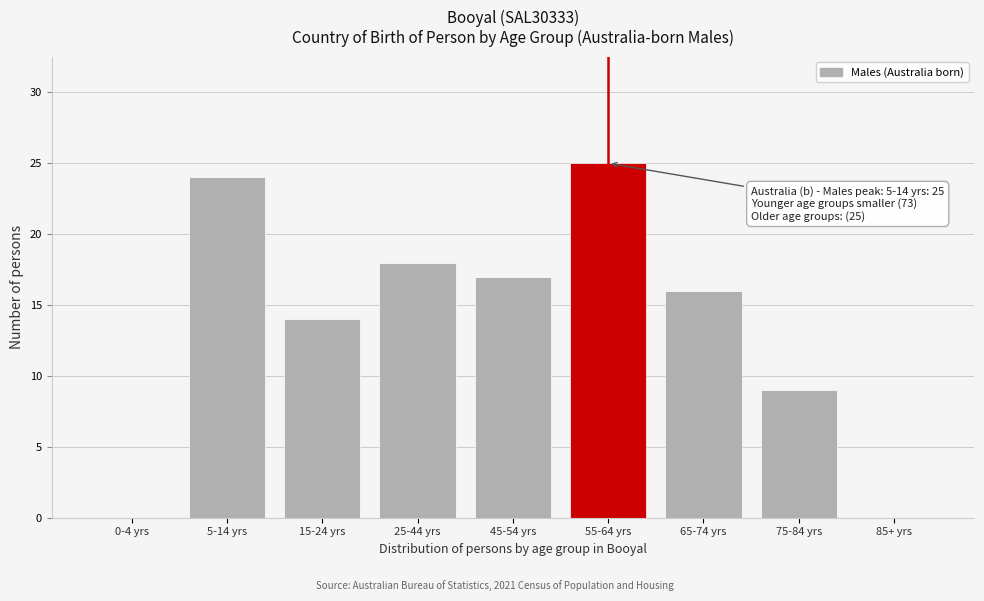

Reading left to right, transcribe all the data shown in this chart.

0-4 yrs=0	5-14 yrs=24	15-24 yrs=14	25-44 yrs=18	45-54 yrs=17	55-64 yrs=25	65-74 yrs=16	75-84 yrs=9	85+ yrs=0